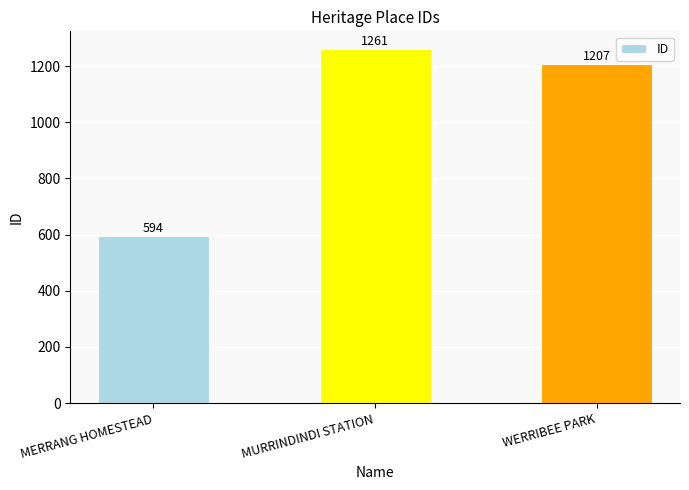

What is the difference between the values at MURRINDINDI STATION and WERRIBEE PARK?

54